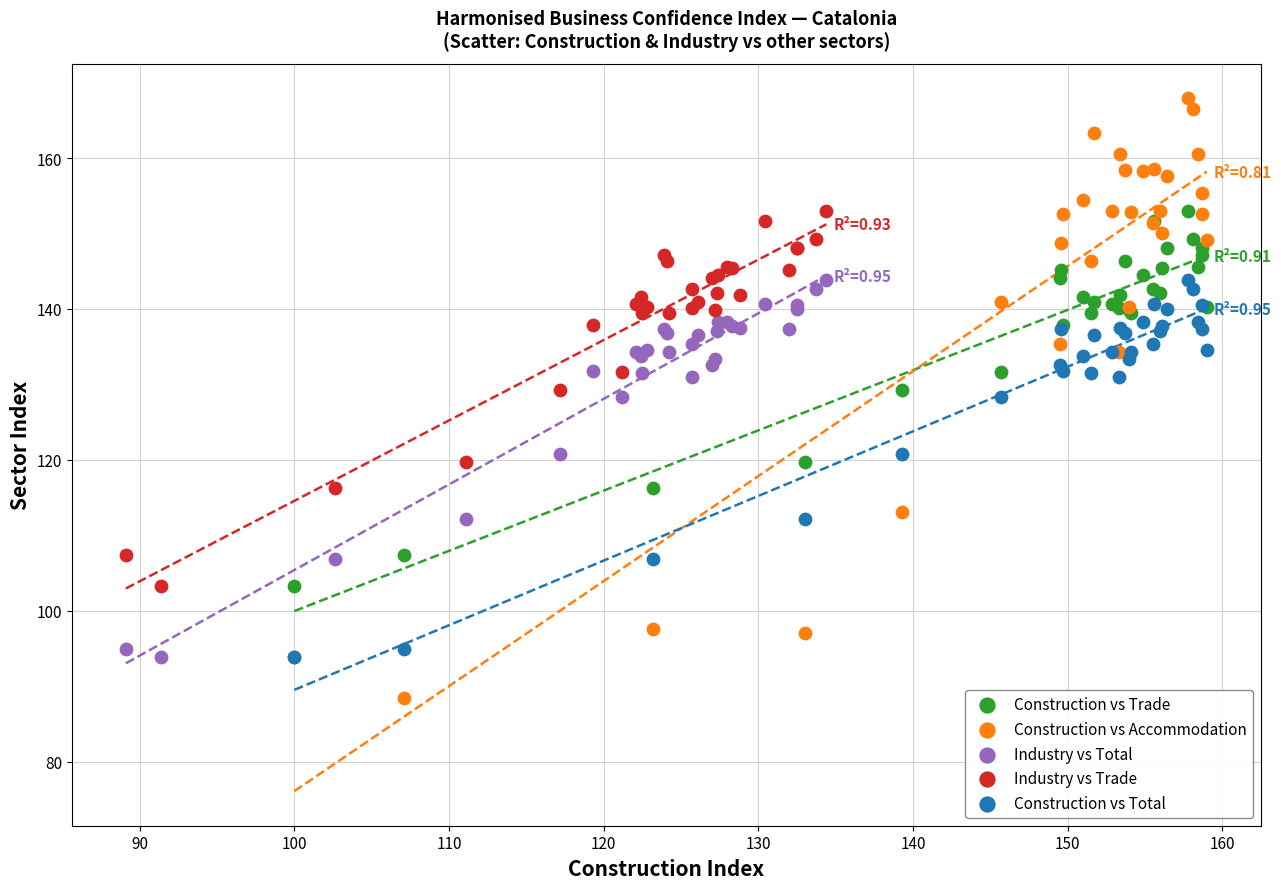

Which series contains the highest Y value?

Construction vs Accommodation